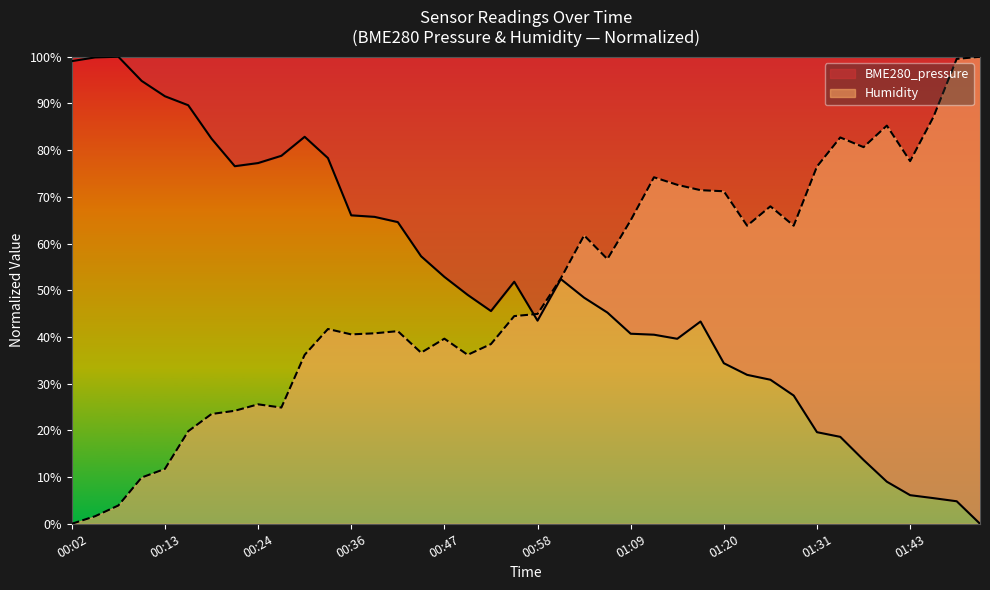

What is the average value of the BME280_pressure series?

51.5